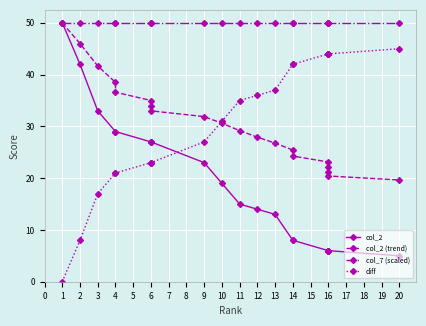

Reading left to right, extract all data points from this chart.

col_2: 50.0	42.0	33.0	29.0	29.0	27.0	27.0	27.0	23.0	19.0	15.0	14.0	13.0	8.0	8.0	6.0	6.0	6.0	6.0	5.0
col_2 (trend): 50.0	46.0	41.7	38.5	36.6	35.0	33.9	33.0	31.9	30.6	29.2	27.9	26.8	25.4	24.3	23.1	22.1	21.2	20.4	19.6
col_7 (scaled): 50.0	50.0	50.0	50.0	50.0	50.0	50.0	50.0	50.0	50.0	50.0	50.0	50.0	50.0	50.0	50.0	50.0	50.0	50.0	50.0
diff: 0.0	8.0	17.0	21.0	21.0	23.0	23.0	23.0	27.0	31.0	35.0	36.0	37.0	42.0	42.0	44.0	44.0	44.0	44.0	45.0